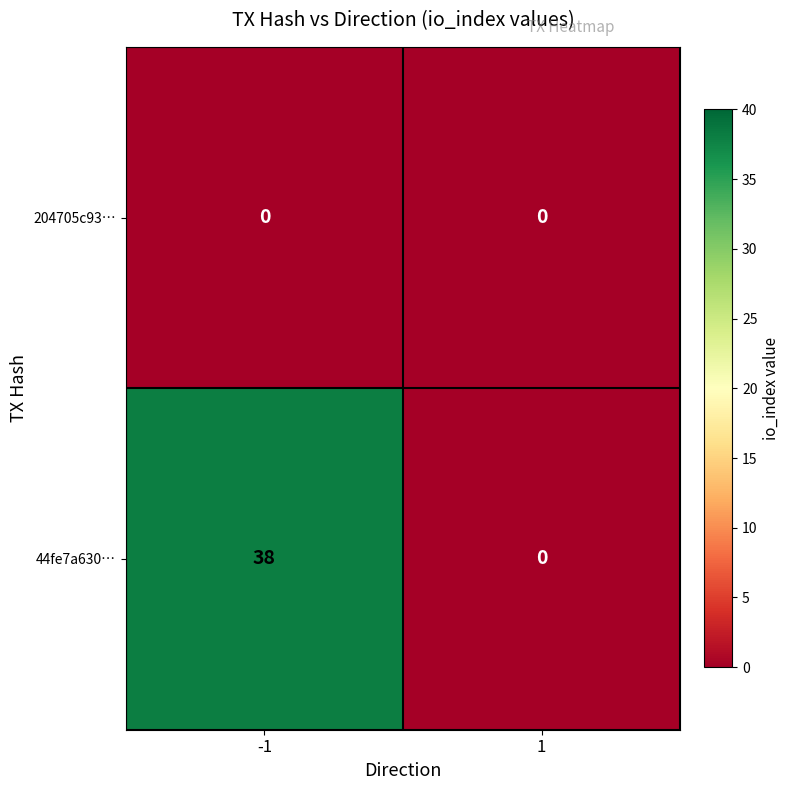

Reading left to right, list all the values displayed in this chart.

204705c93…: -1=0	1=0
44fe7a630…: -1=38	1=0